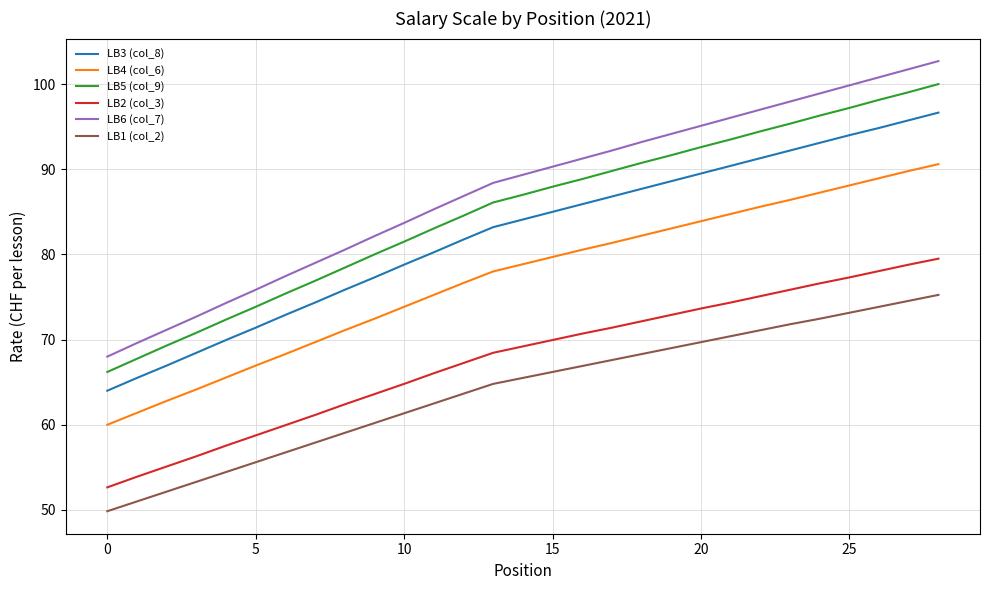

Which series has the widest spread of values?

LB6 (col_7)